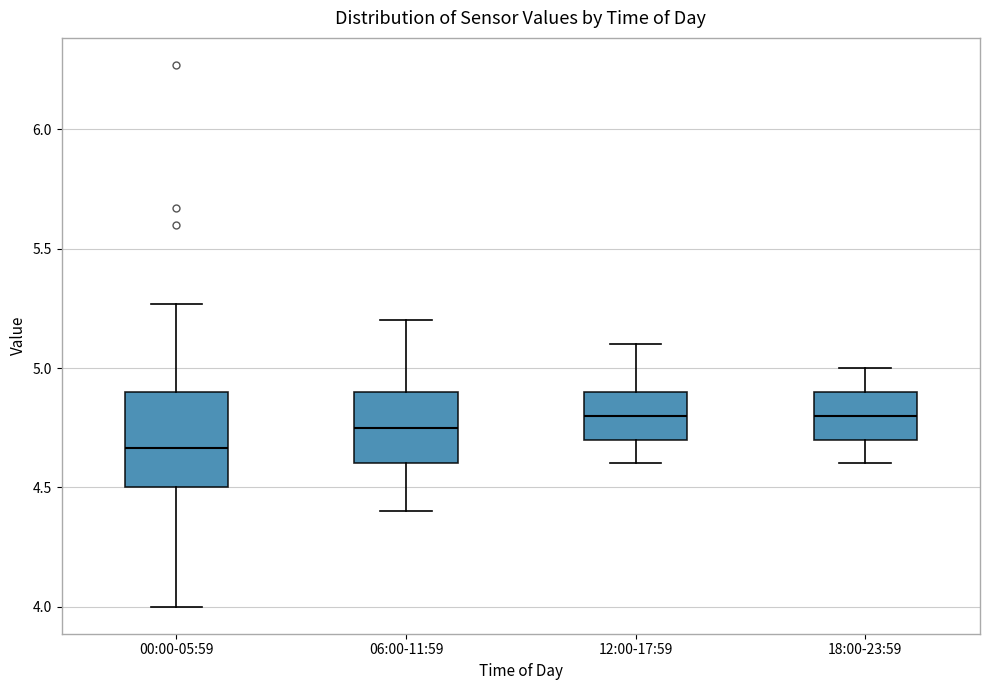

Comparing the boxes themselves (not the whiskers), which one is the tallest?

00:00-05:59